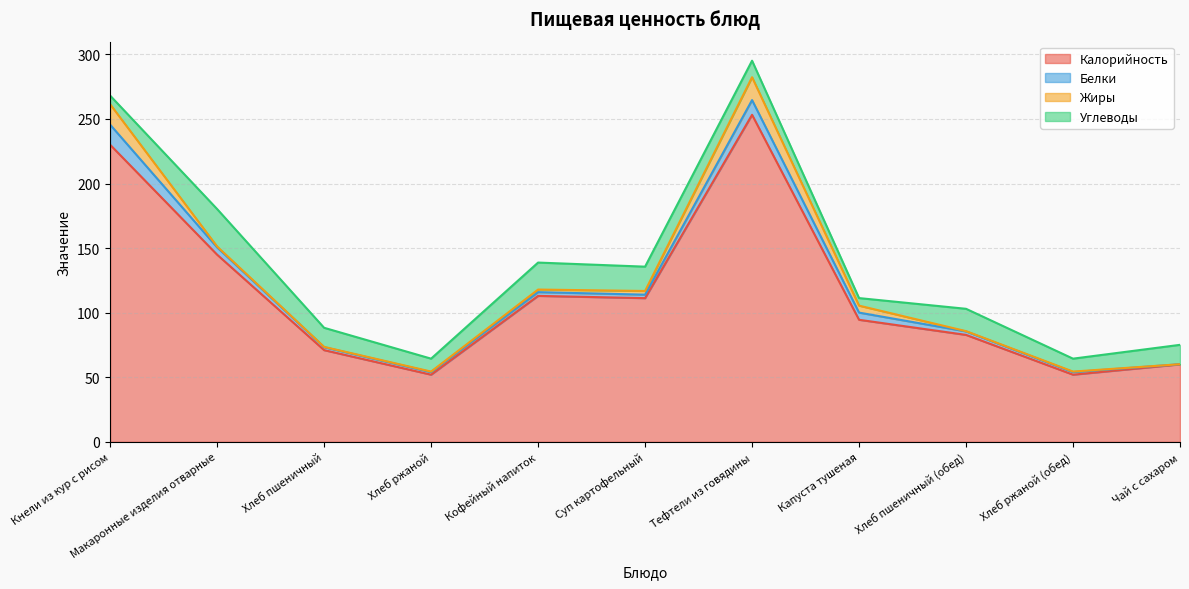

What is the sum of the Углеводы values at Хлеб ржаной and Хлеб пшеничный?

24.8